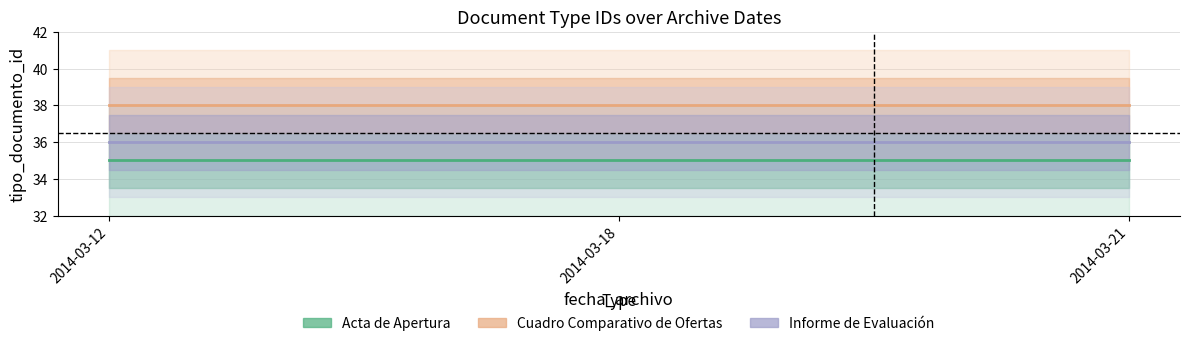

List the series in order of their overall mean, lowest first.

Acta de Apertura, Informe de Evaluación, Cuadro Comparativo de Ofertas